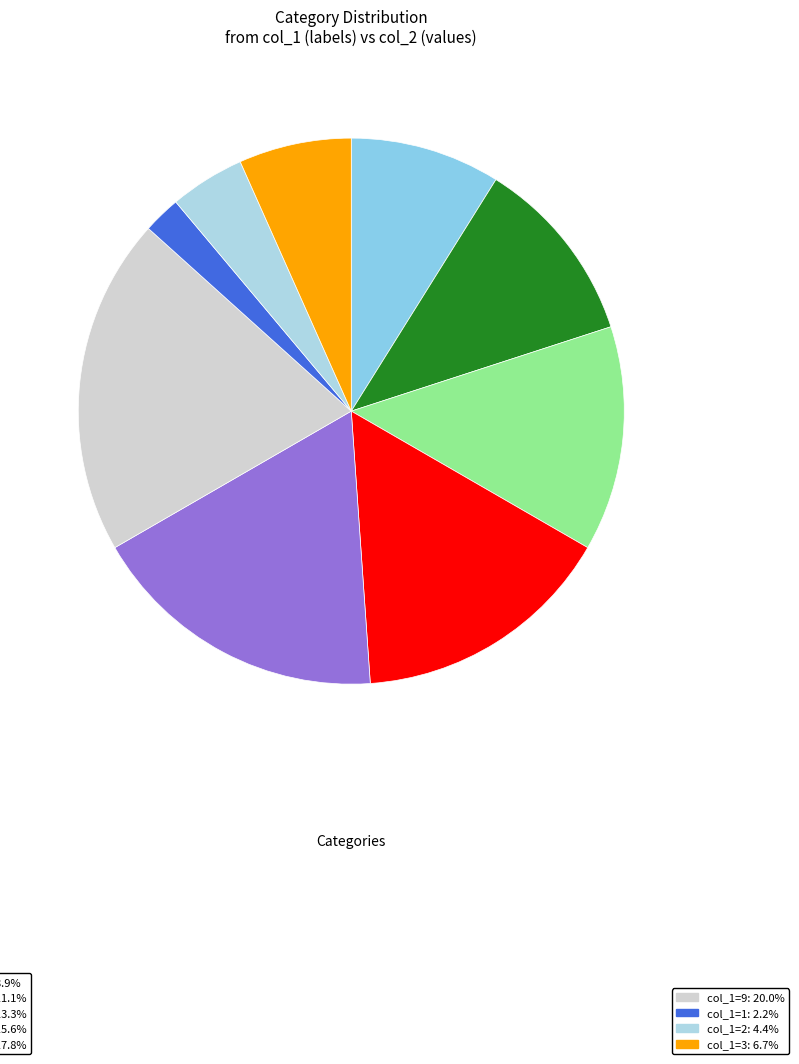

To the nearest percent, what is the average slice percentage?

11%